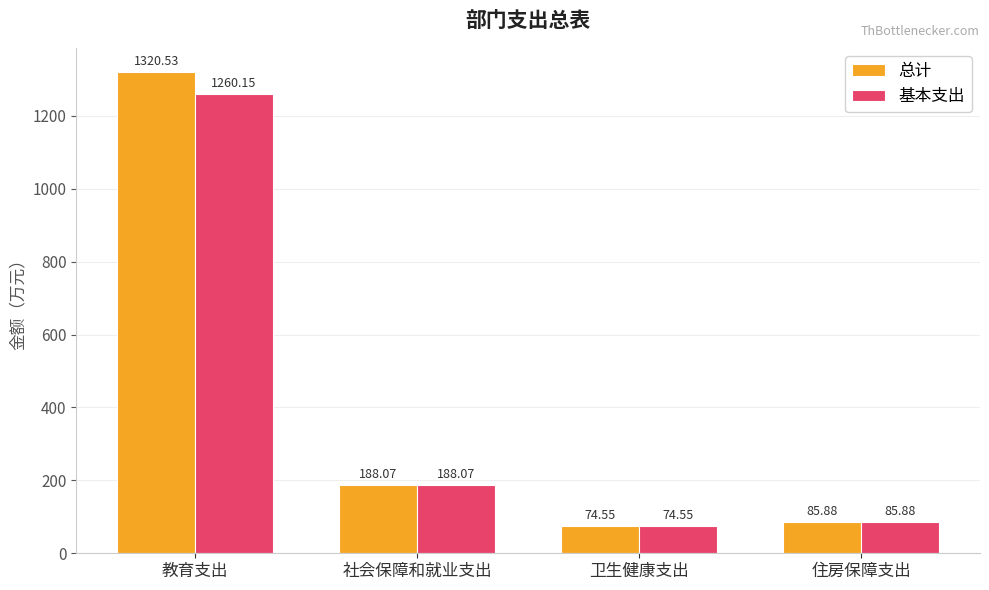

What is the label of the 3rd bar from the right?

社会保障和就业支出